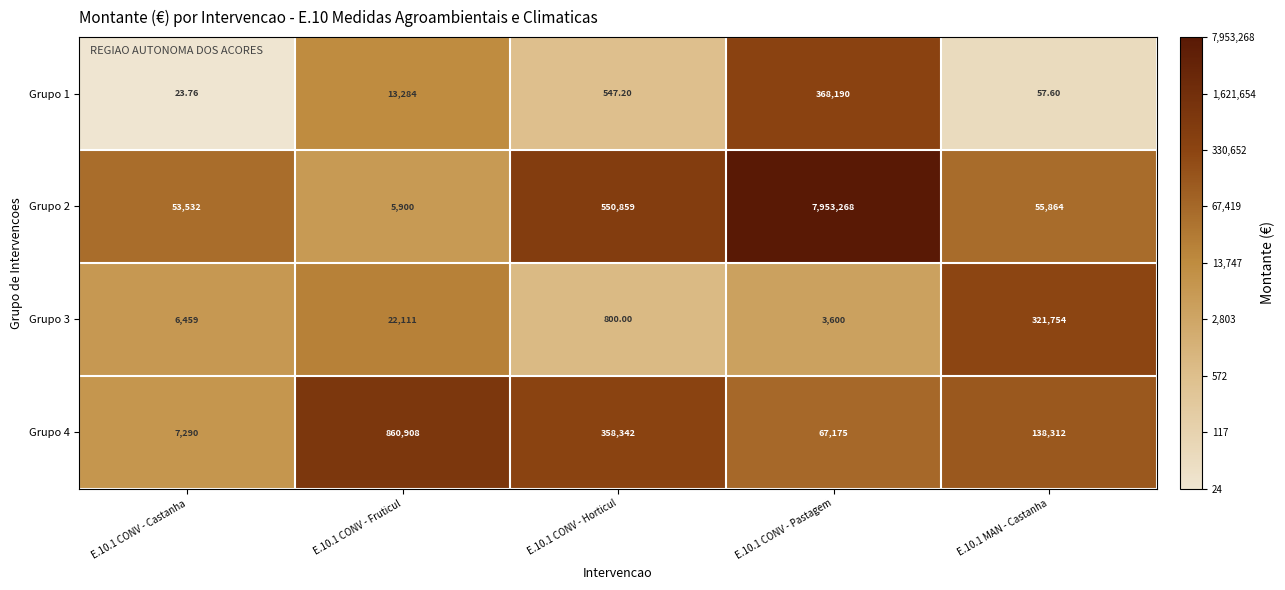

Is the value of Grupo 4 at E.10.1 CONV - Horticul greater than the value of Grupo 3 at E.10.1 CONV - Castanha?

Yes